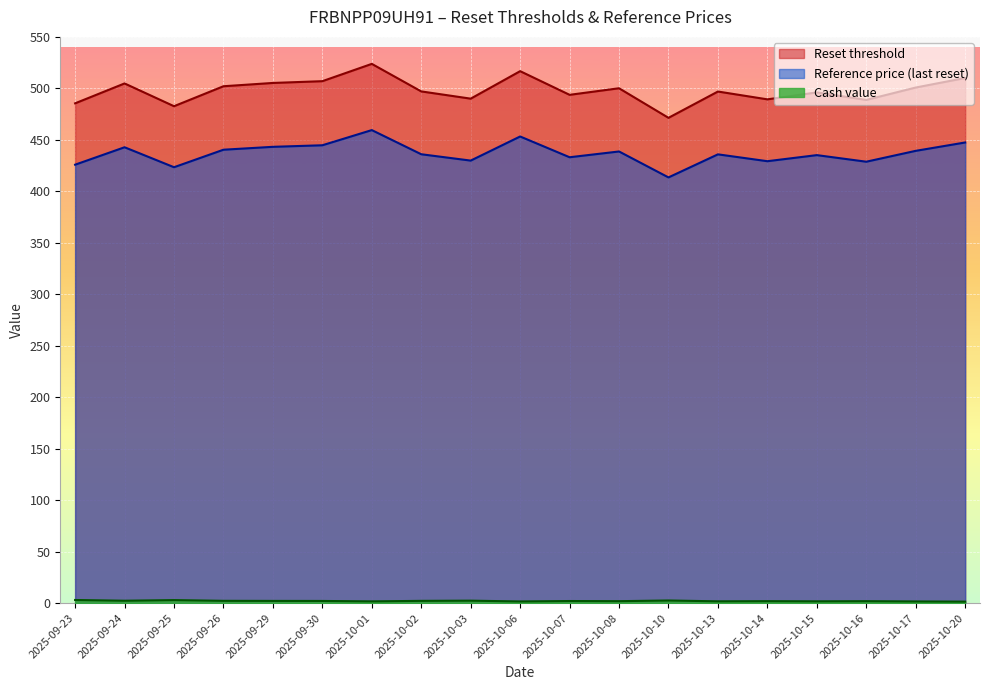

Where does the Reset threshold series first go above 497?

2025-09-24